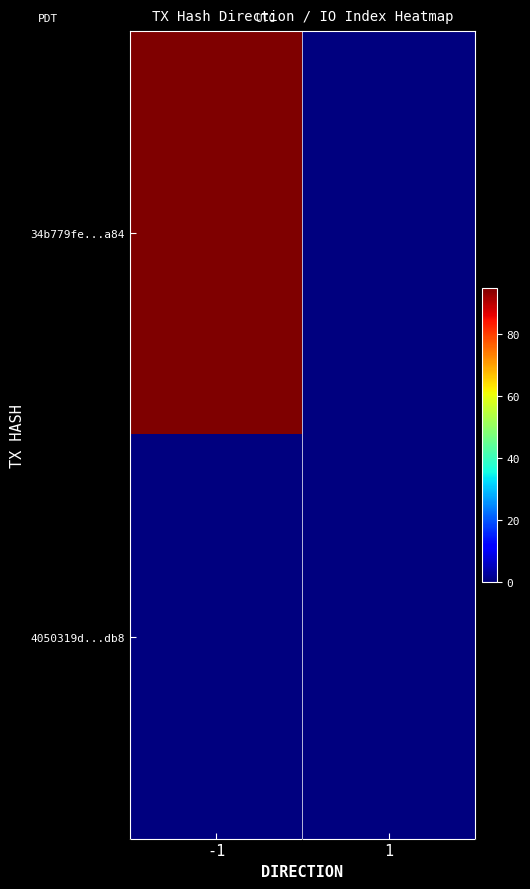

How many series are shown in this chart?

2